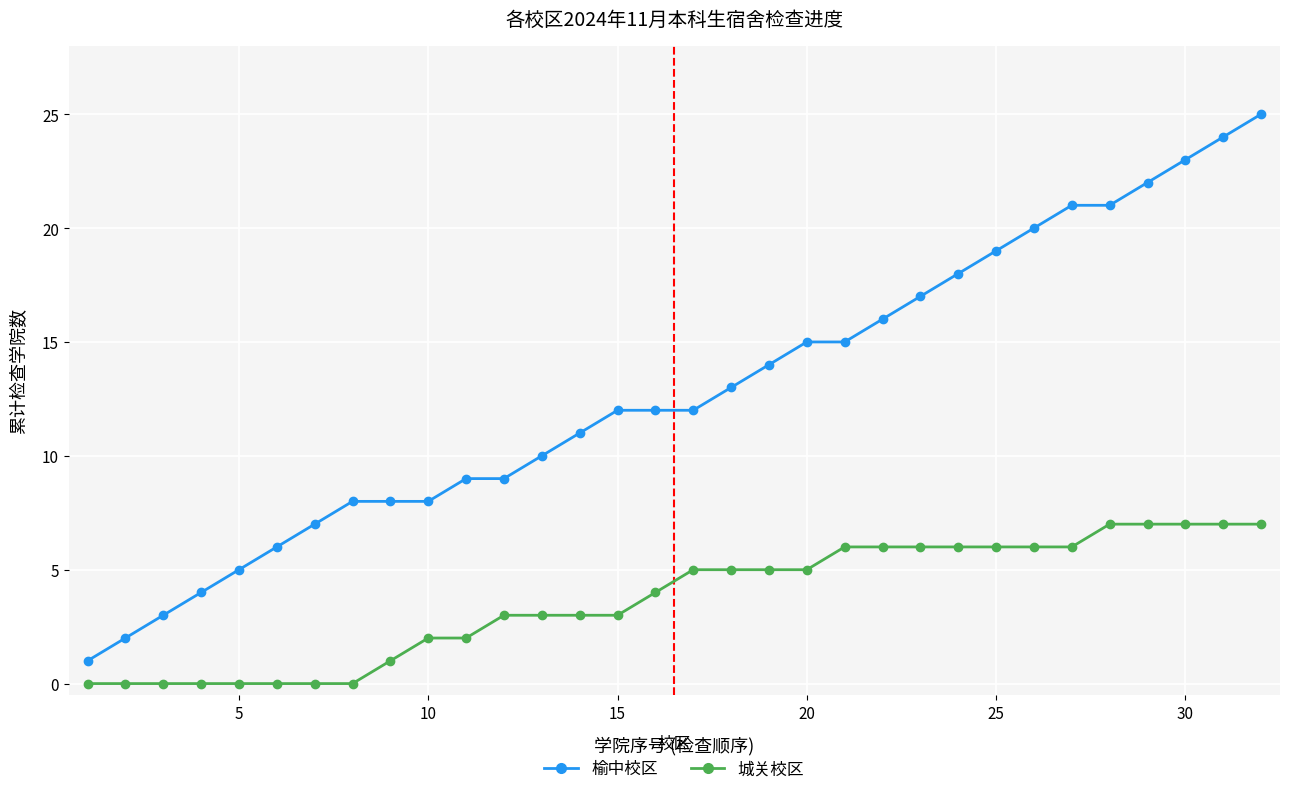

What is the difference between the maximum and second lowest values in the 城关校区 series?

7